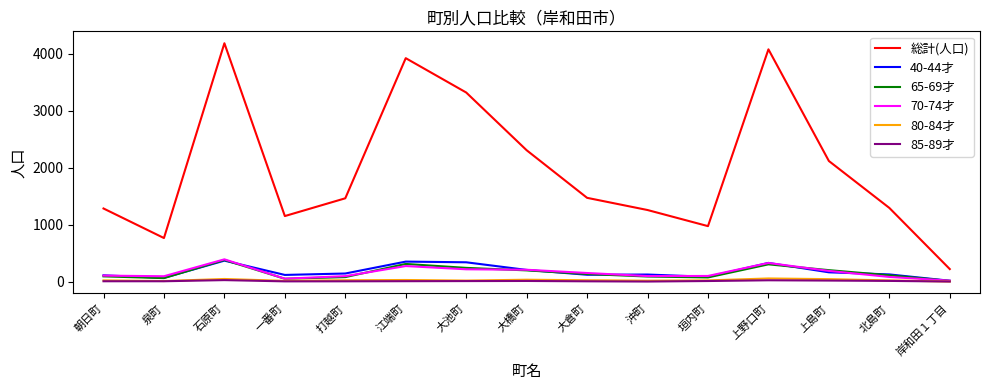

At which label does 総計(人口) reach its minimum?

岸和田１丁目